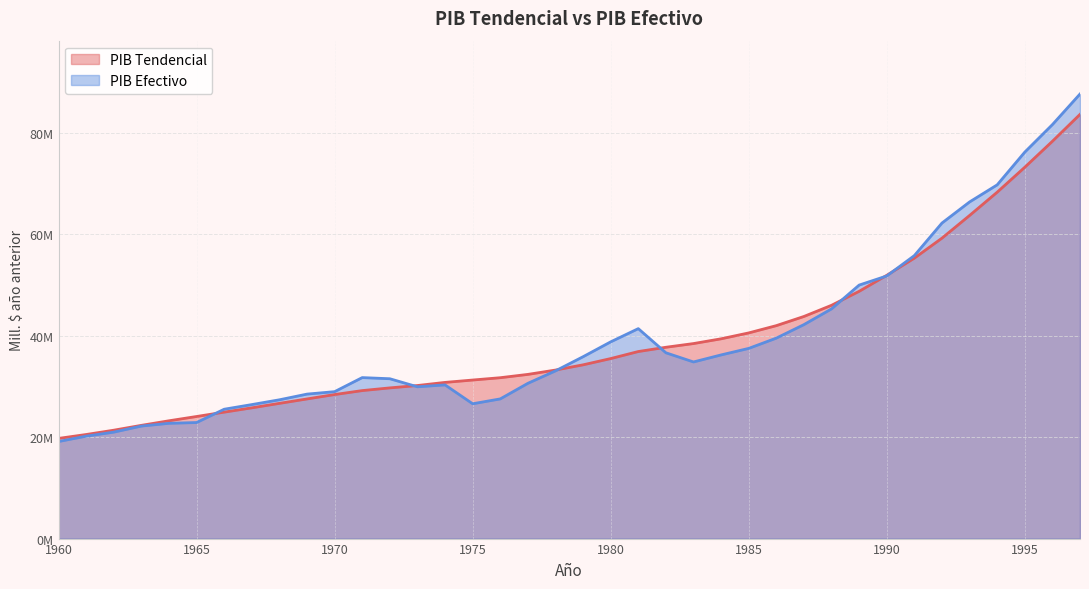

Does the chart have visible grid lines?

Yes